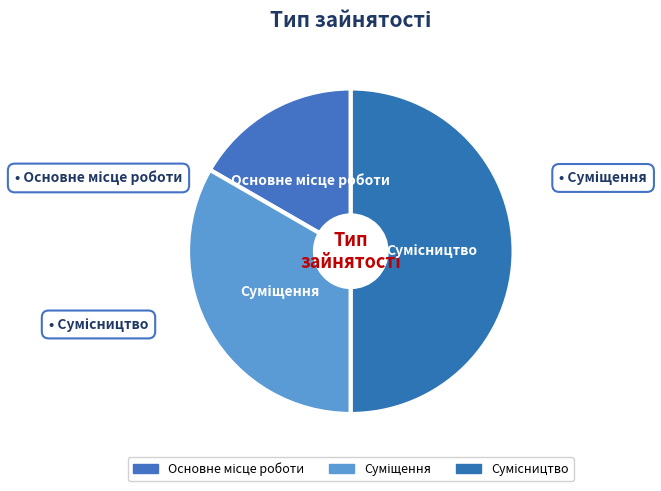

How many segments does this pie chart have?

3